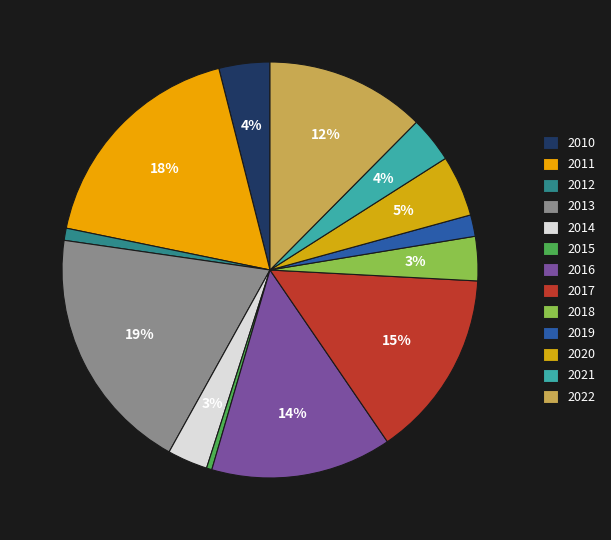

Which category has the smallest portion of the pie?

2015